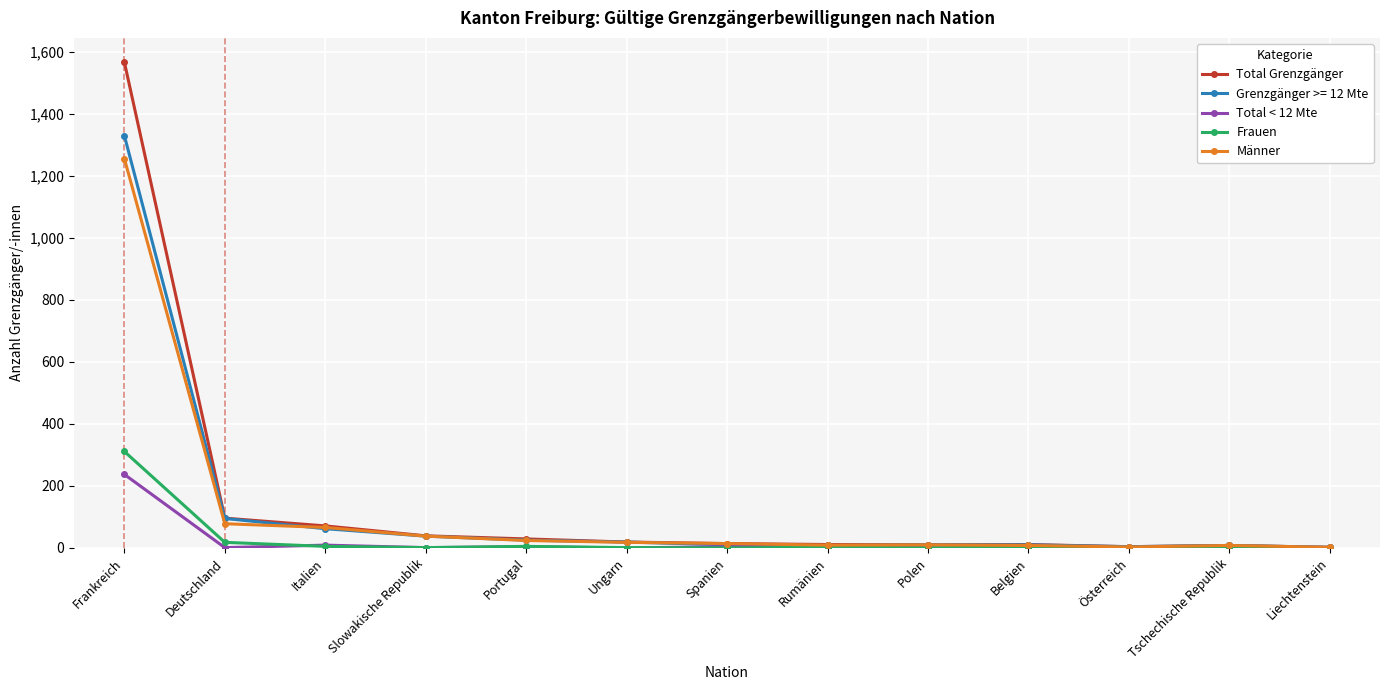

What is the label of the 10th point from the right?

Slowakische Republik